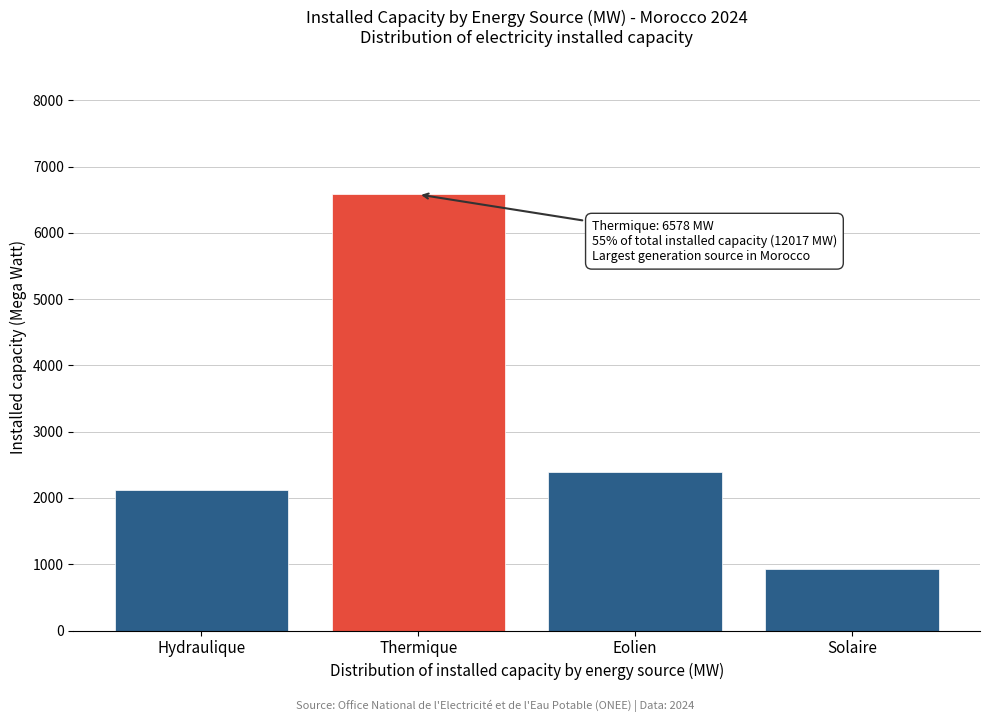

Reading left to right, extract all data points from this chart.

2120.0	6578.3	2390.4	928.1